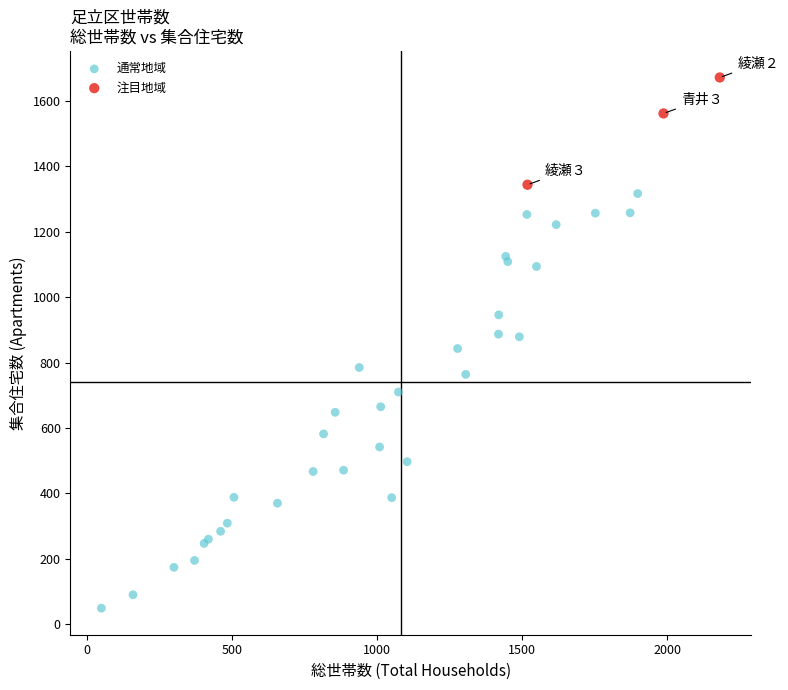

Which series has the largest Y range (max minus min)?

通常地域